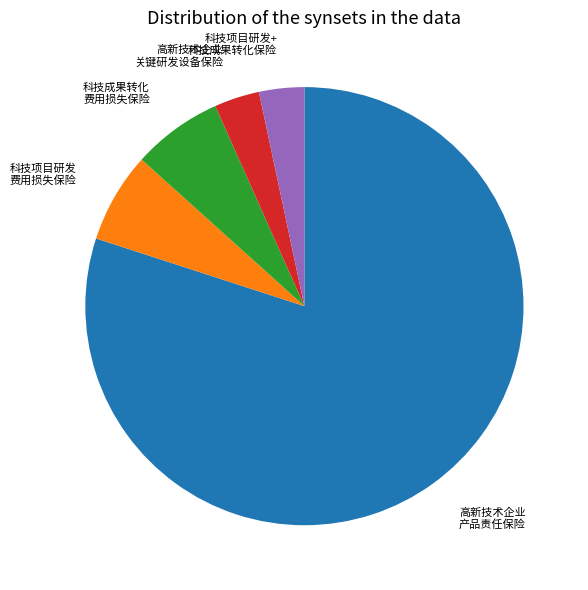

Is there any slice that represents more than half of the pie?

Yes